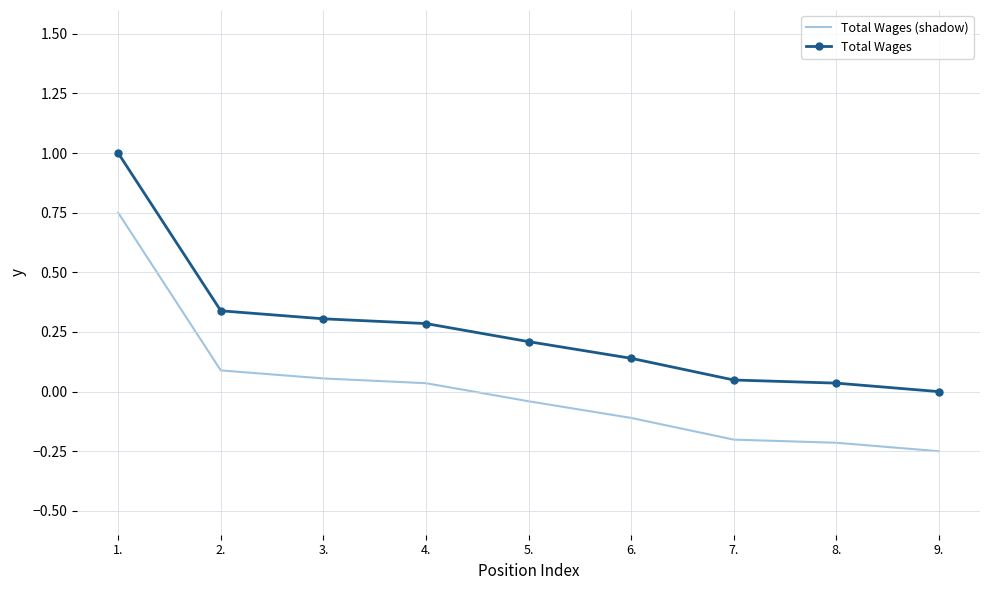

Is it true that Total Wages (shadow) equals 0.1 at 3.?

True